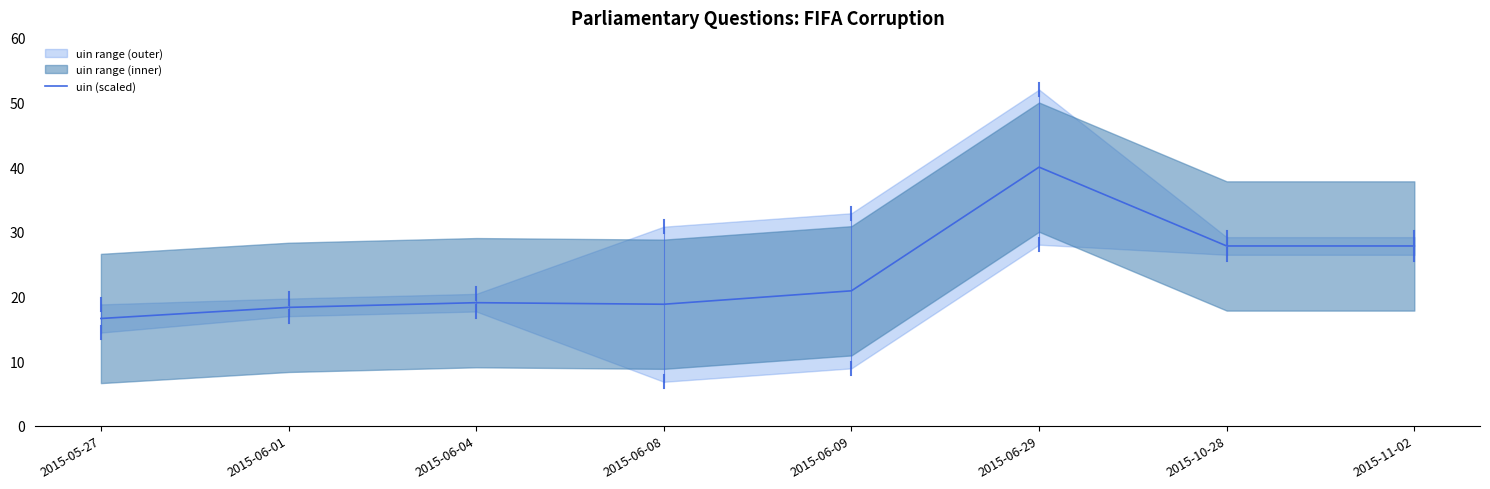

Where does the data first go above 20?

2015-06-09